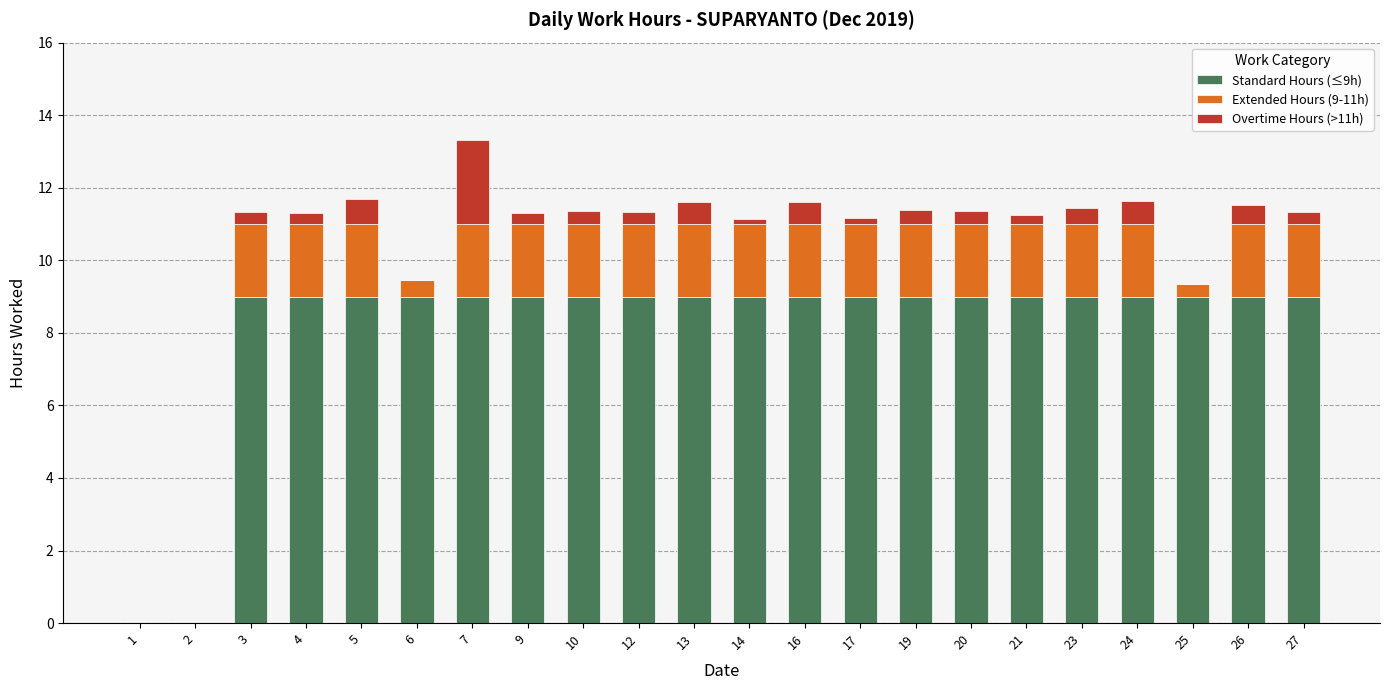

At which category is the sum across all series the highest?

7